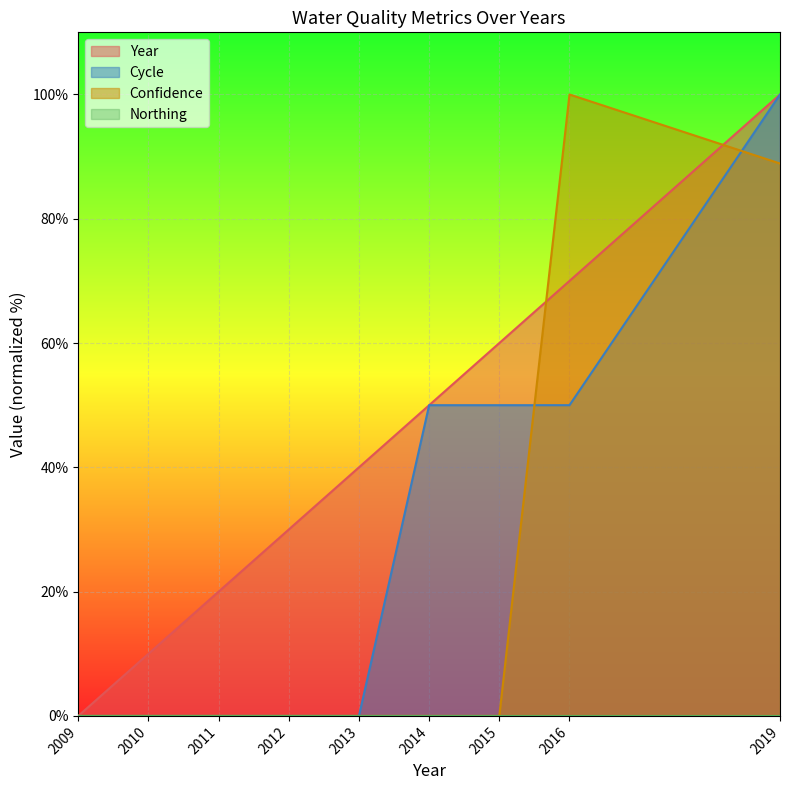

What is the difference between the maximum and minimum values in the Year series?

100.0